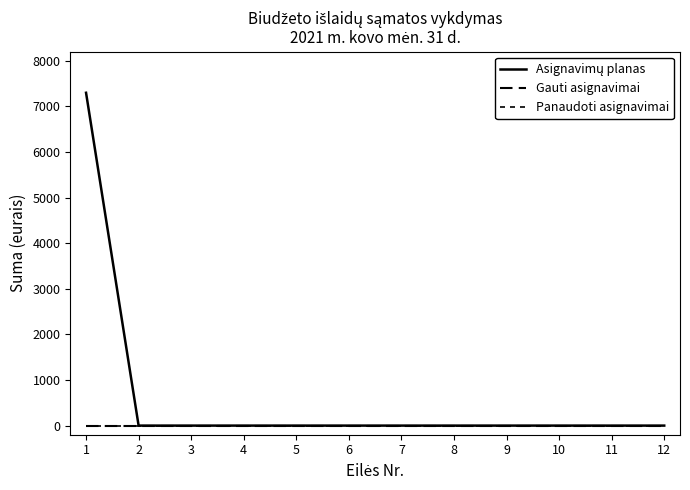

Is this an area chart (filled region under the line)?

No